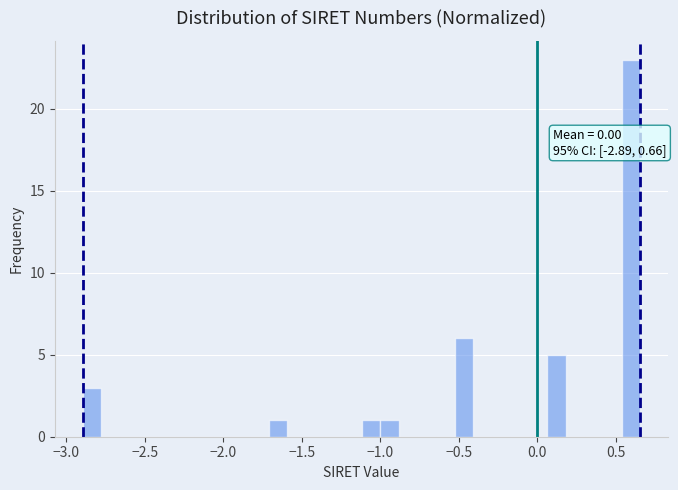

Around what value on the x-axis is the tallest bar? Give the approximate position of its centre, as read against the axis.

0.60